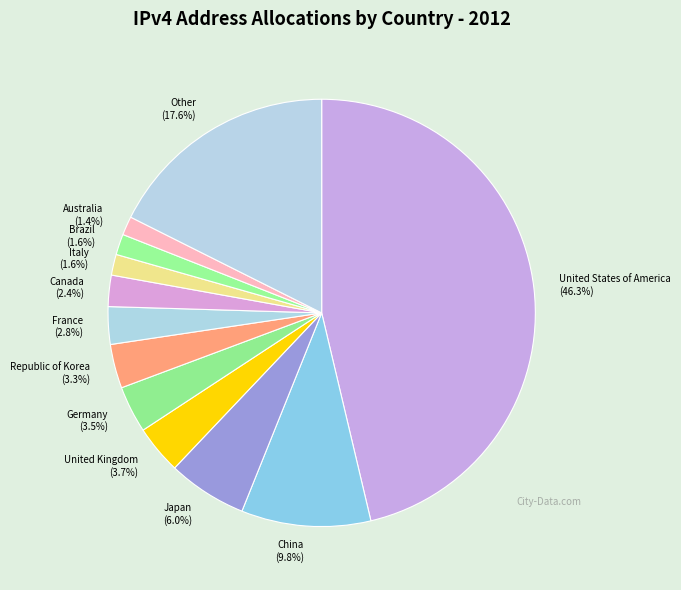

To the nearest percent, what is the combined percentage of Japan and Other?

24%